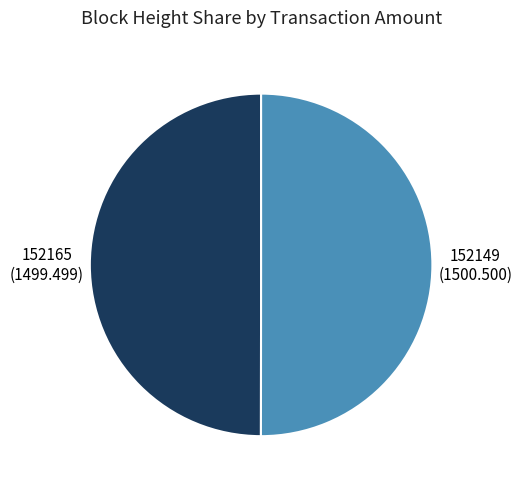

Approximately how many times larger is the value at 152149 compared to 152165?

1.0